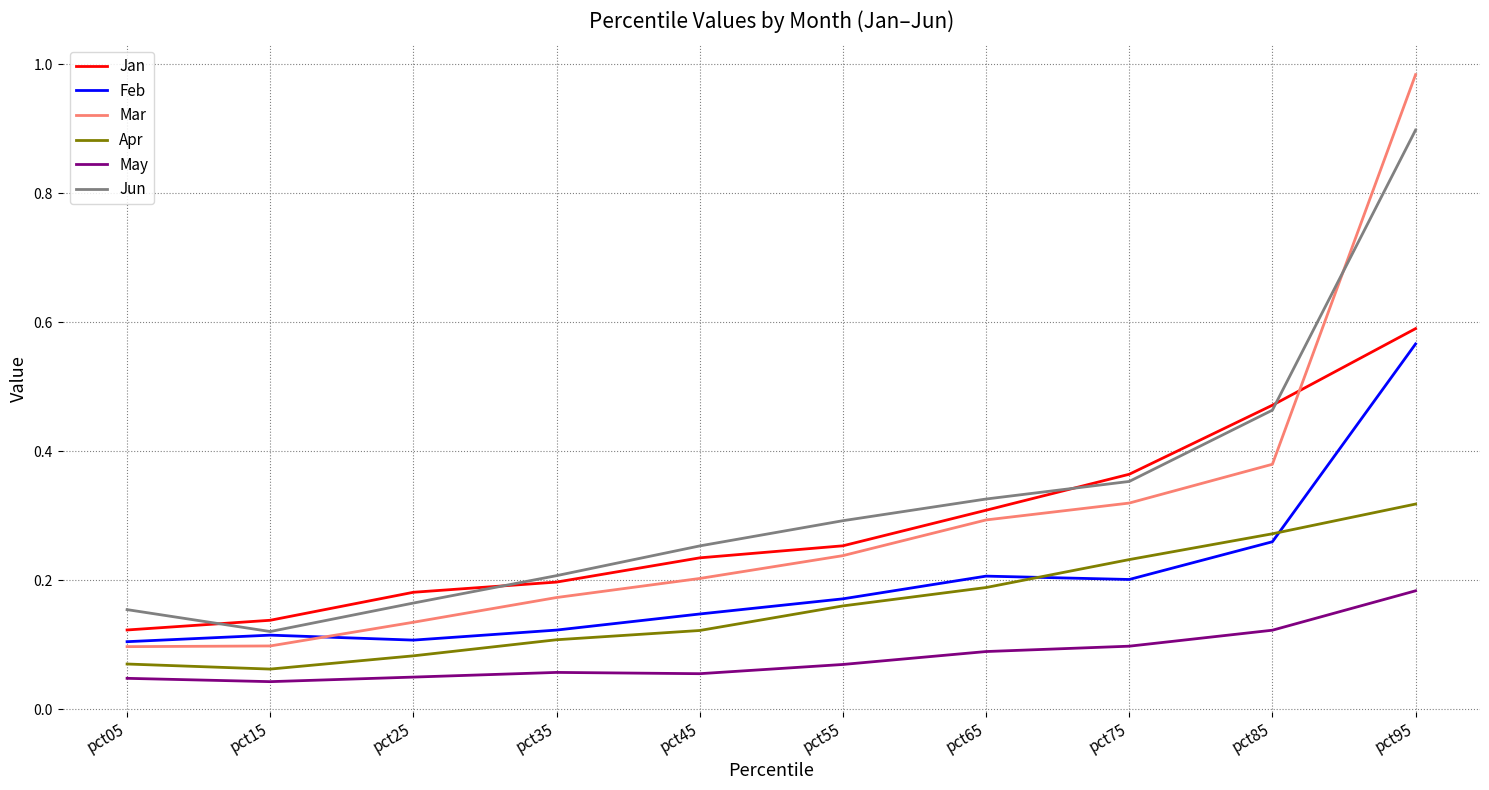

After their last crossing, which series has the higher values: Jun or Jan?

Jun